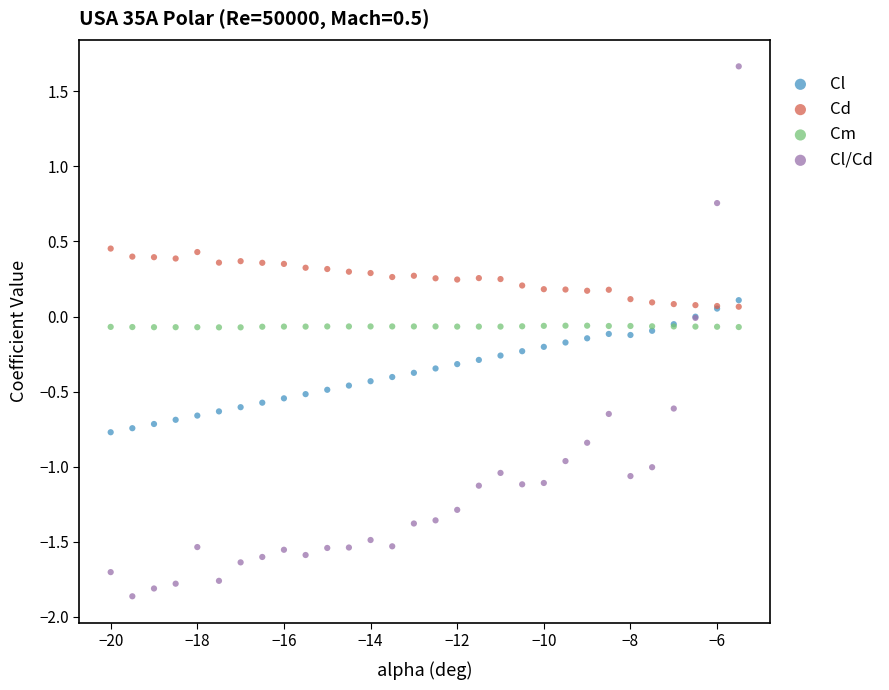

Which series contains the lowest Y value?

Cl/Cd